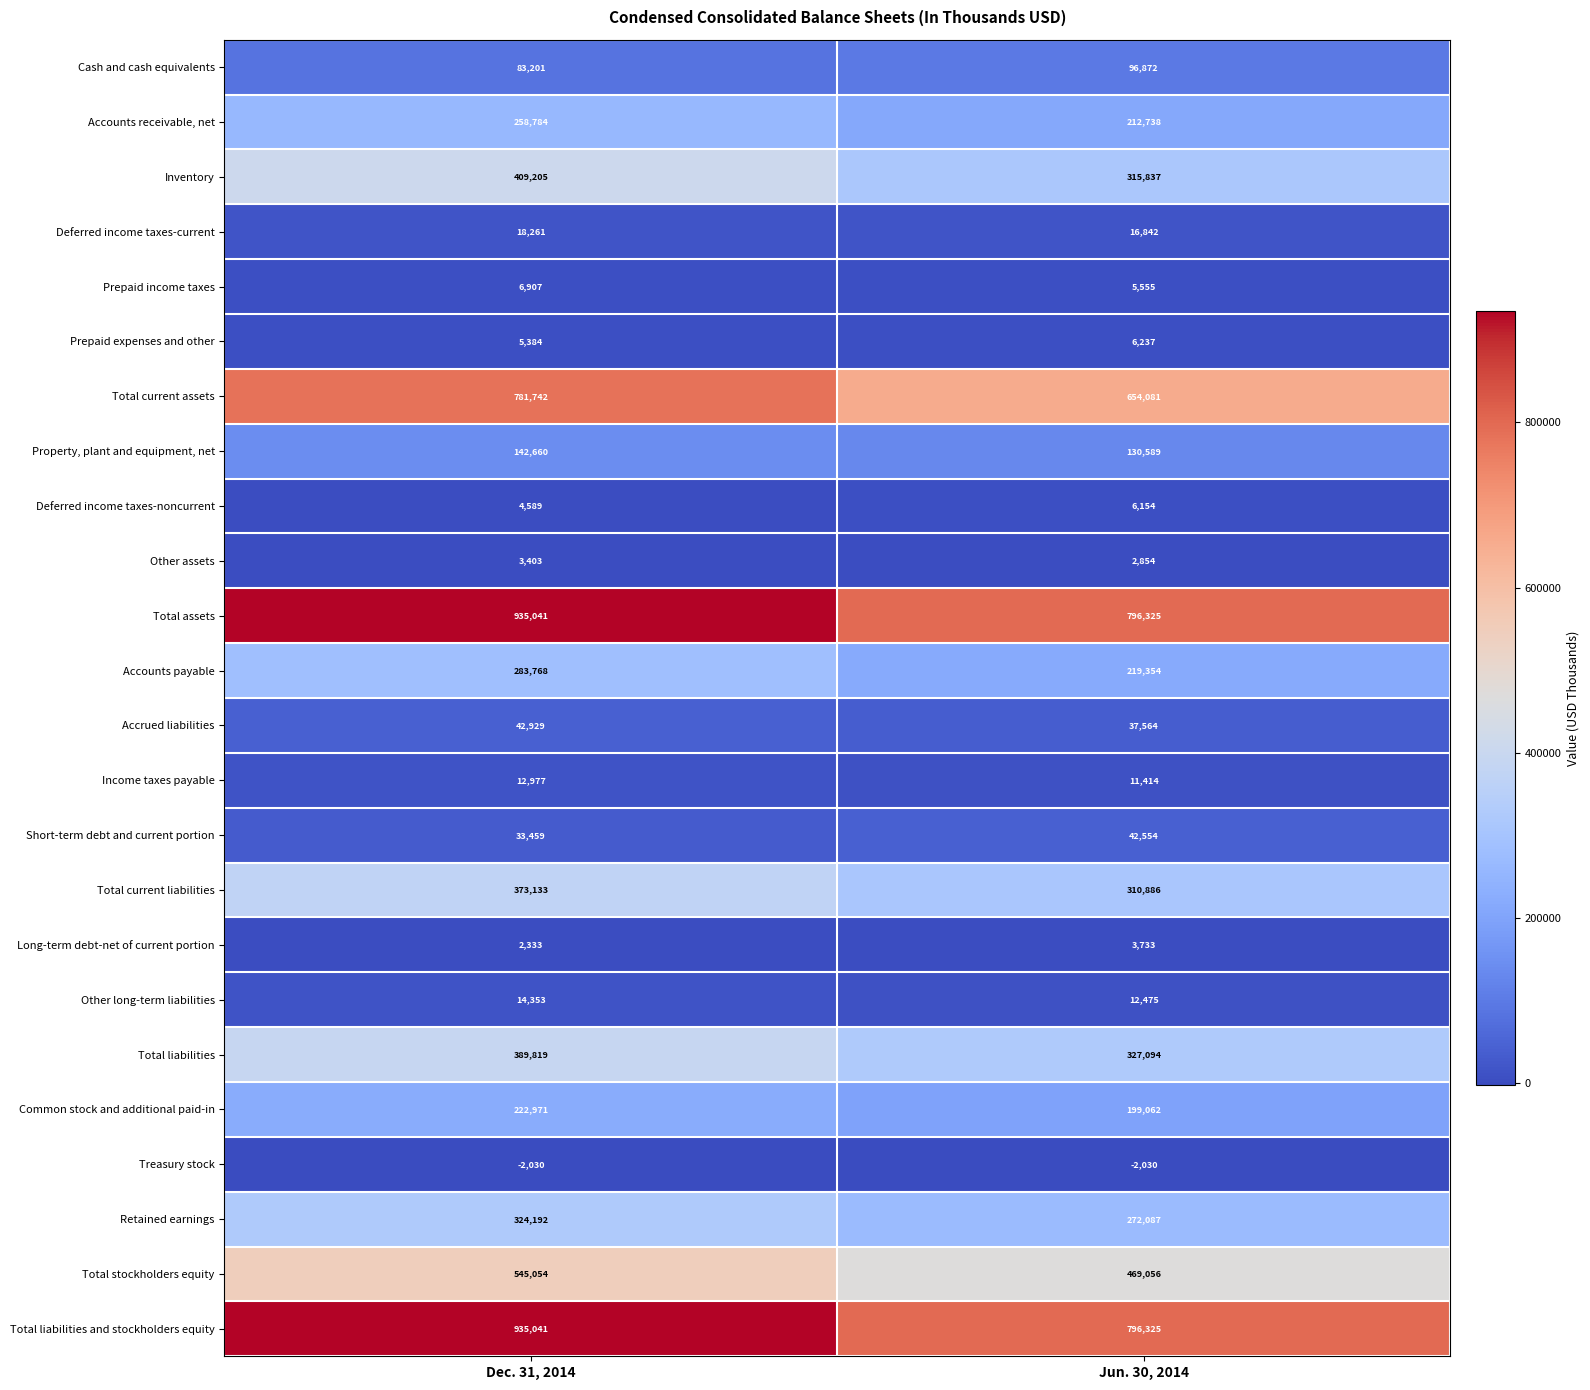

What is the smallest value displayed?

-2030